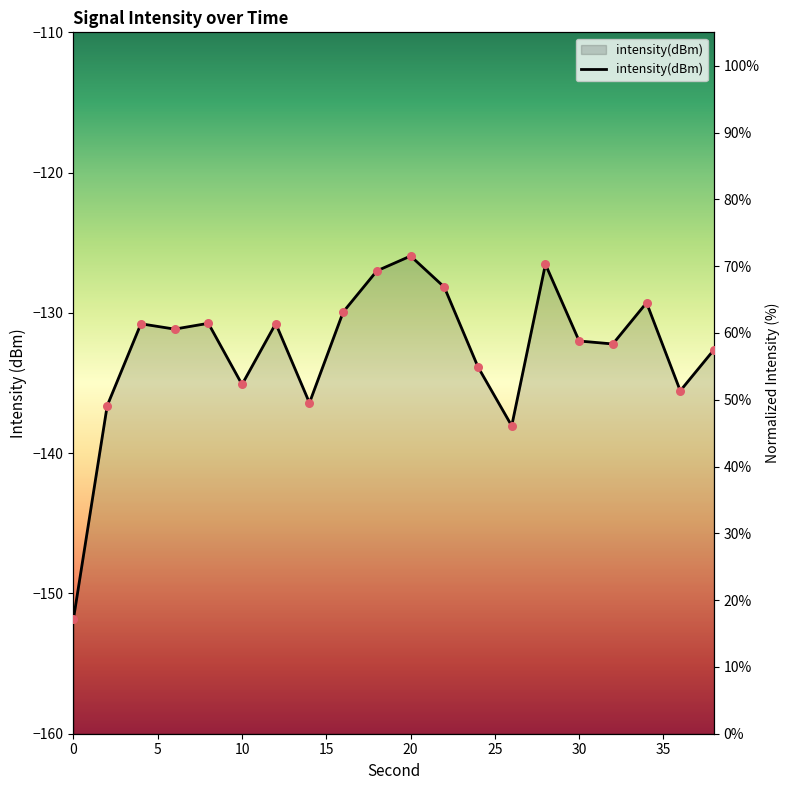

Approximately how many times larger is the value at 26 compared to 24?

0.8